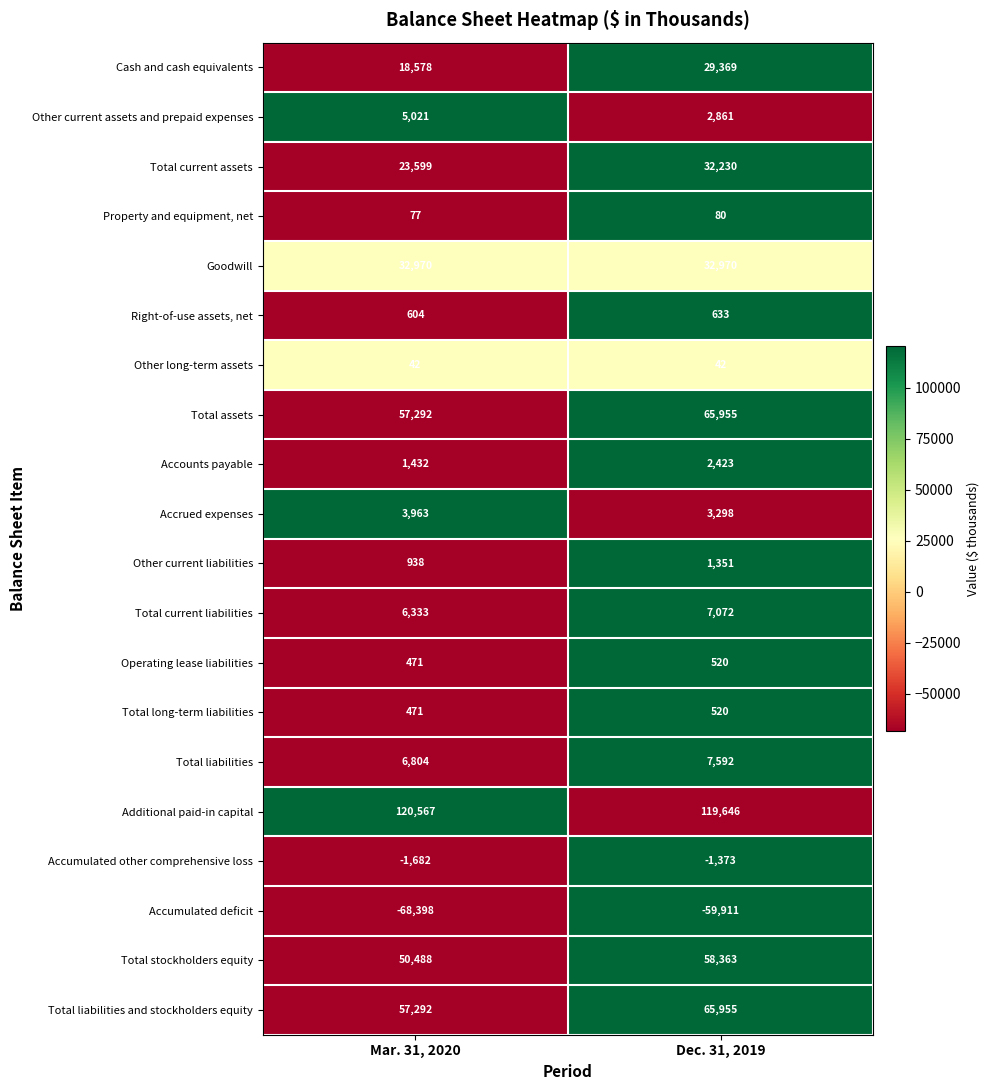

What is the smallest value displayed?

-68398